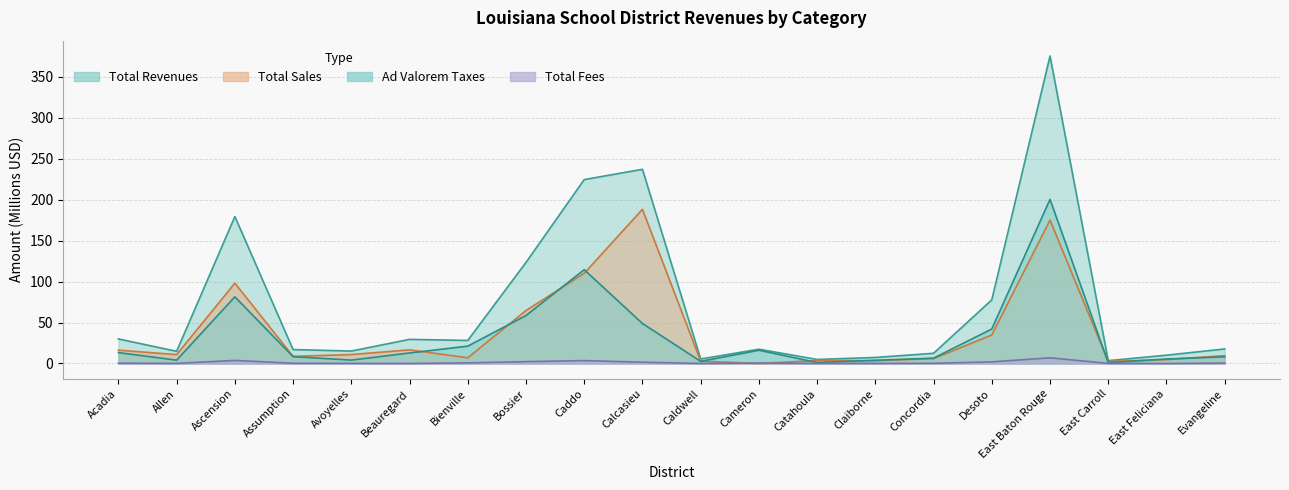

Count the number of categories in the chart.

20